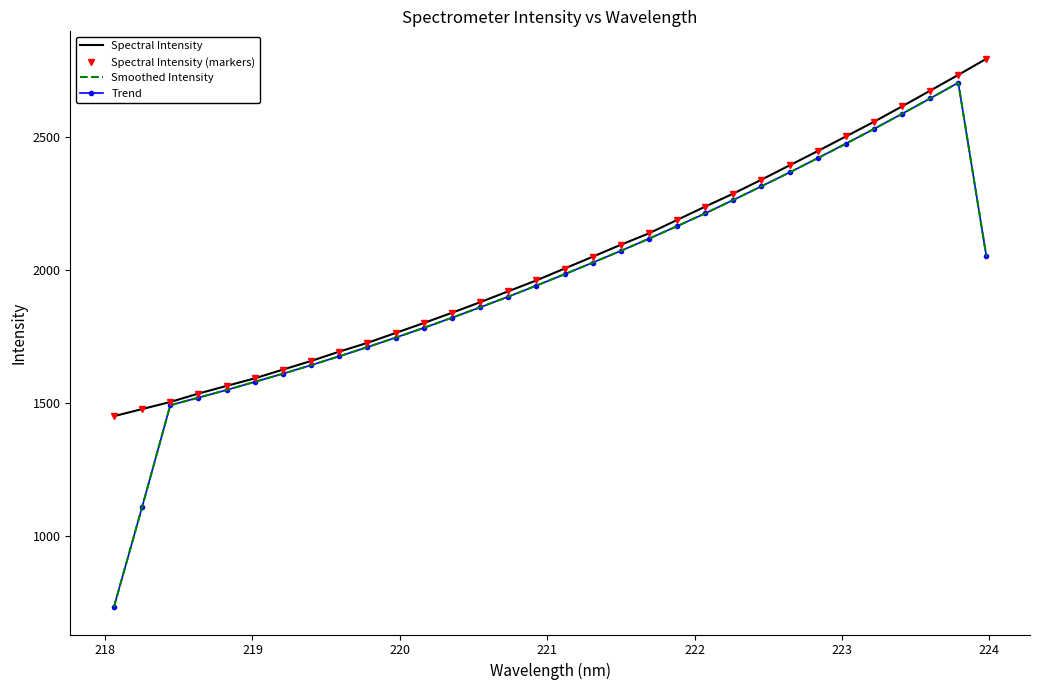

True or false: Trend has more than 0 points higher than both neighbors.

True